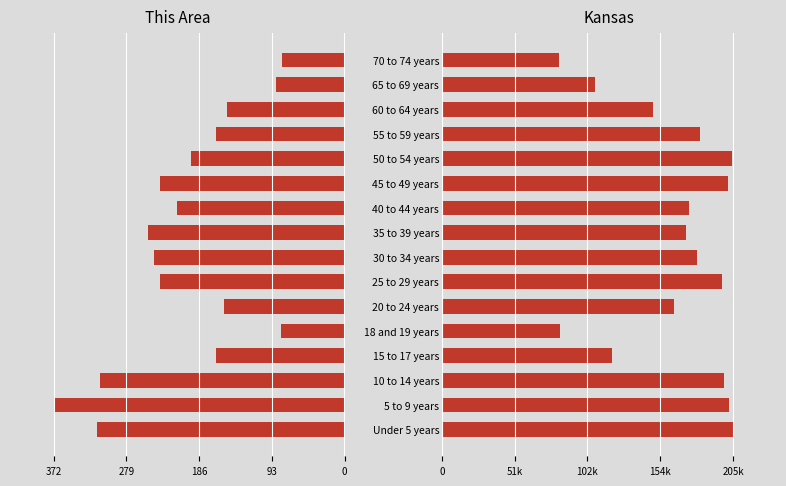

Count the number of categories in the chart.

16